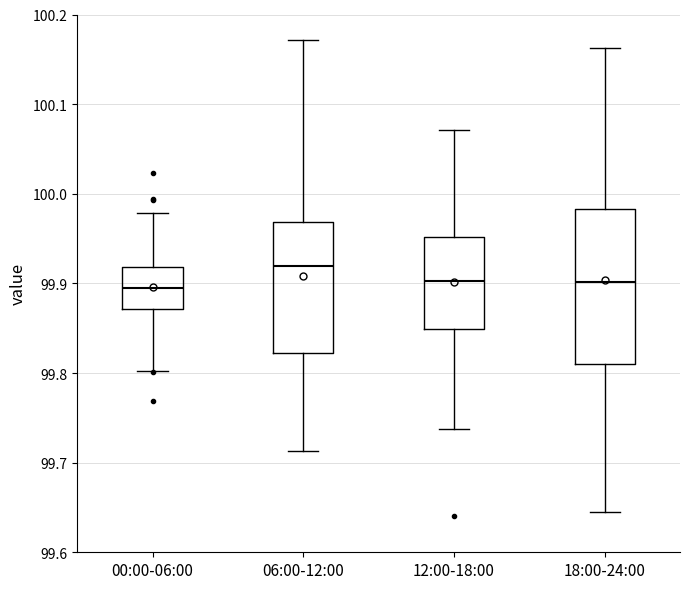

Where does the lower whisker of the box for 06:00-12:00 end on the y-axis? The values are not printed on the chart, so give them approximately, as read against the axis.

99.71